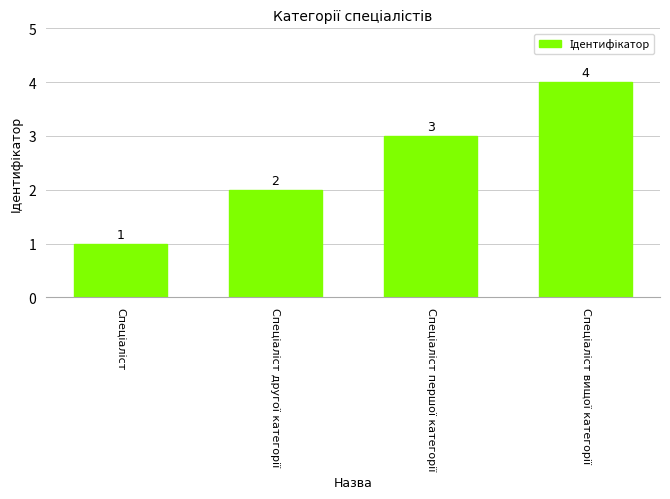

What is the greatest value displayed?

4